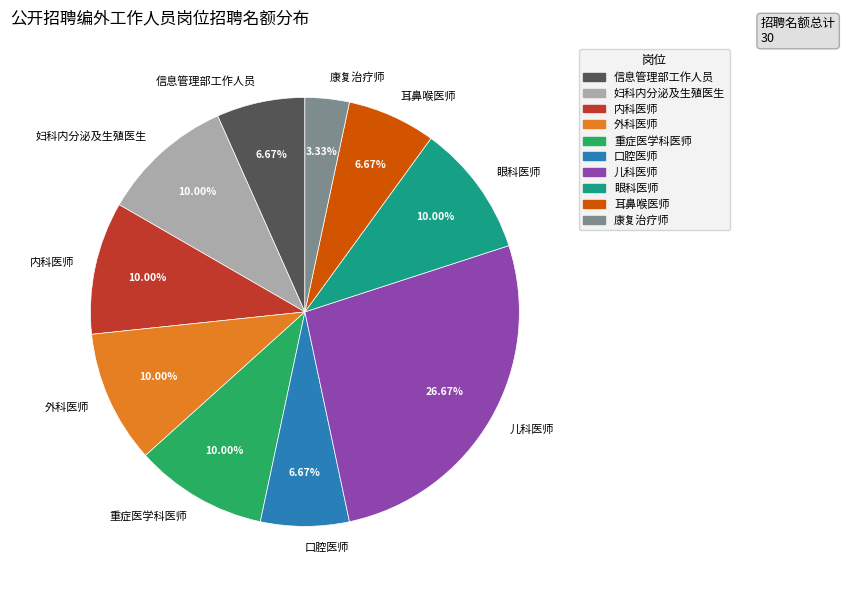

What percentage is the 儿科医师 slice, to the nearest percent?

27%